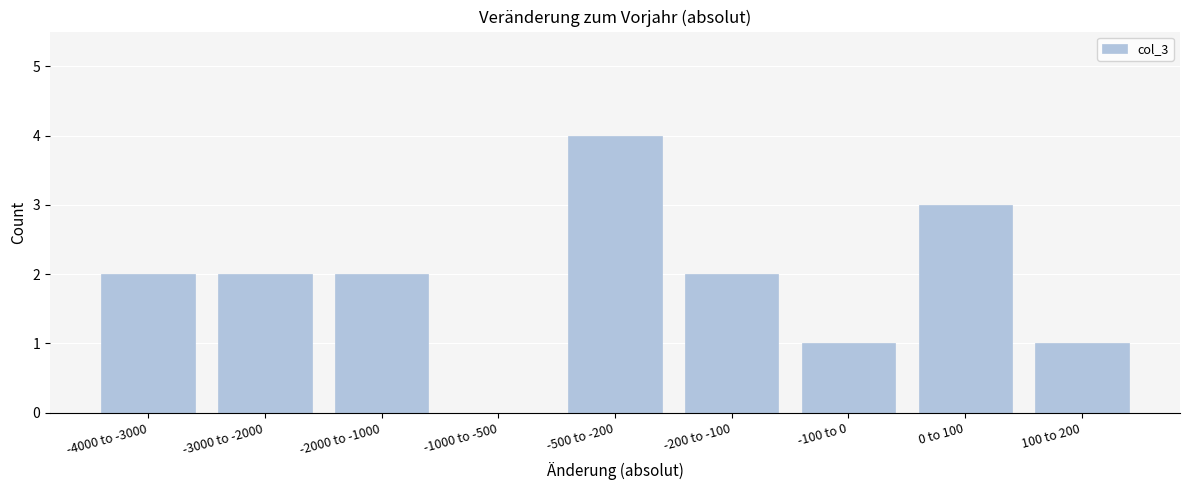

Reading left to right, list all the values displayed in this chart.

-4000 to -3000=2	-3000 to -2000=2	-2000 to -1000=2	-1000 to -500=0	-500 to -200=4	-200 to -100=2	-100 to 0=1	0 to 100=3	100 to 200=1